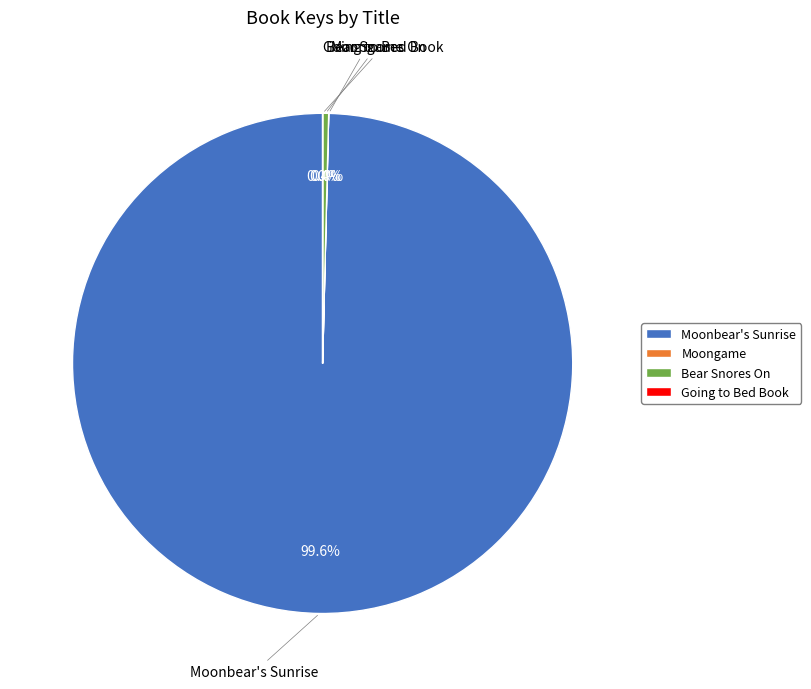

To the nearest percent, what is the average slice percentage?

25%